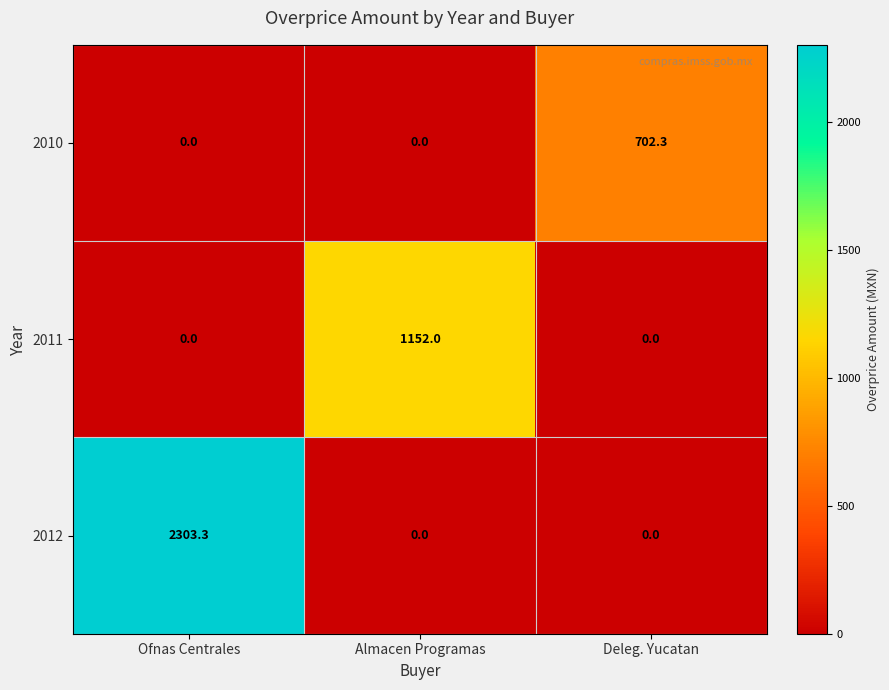

List the series in order of their overall mean, lowest first.

2010, 2011, 2012